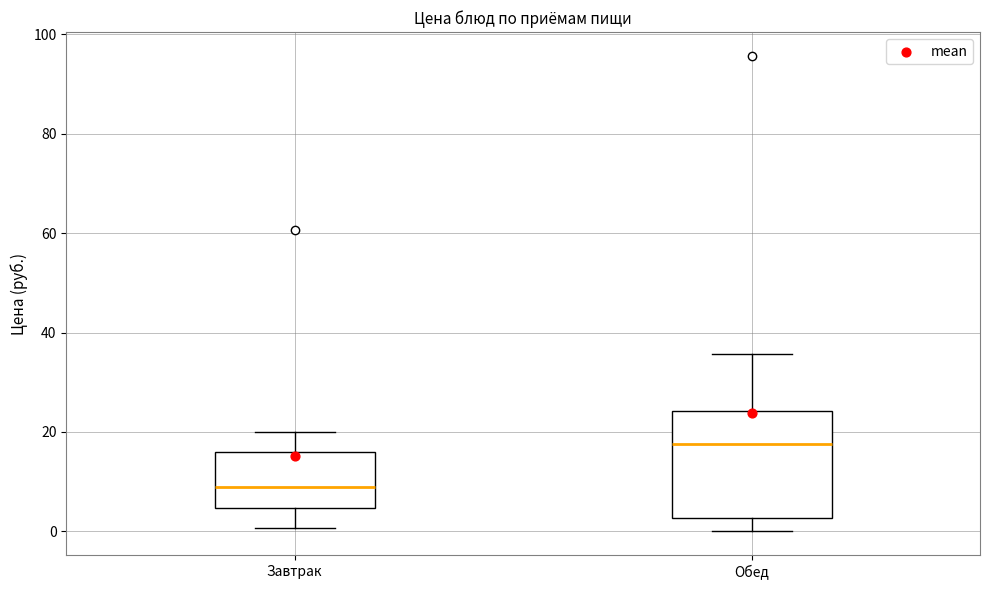

Which box is the tallest, from its lower edge to its upper edge?

Обед